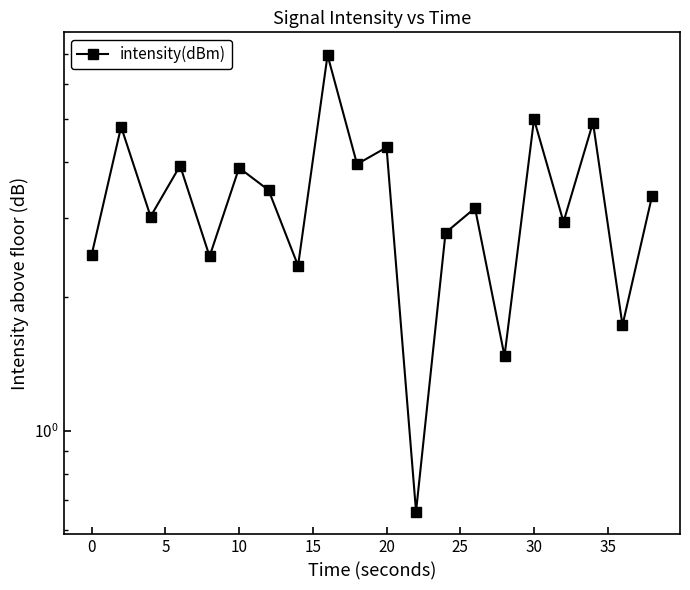

What is the minimum value shown in the chart?

0.7